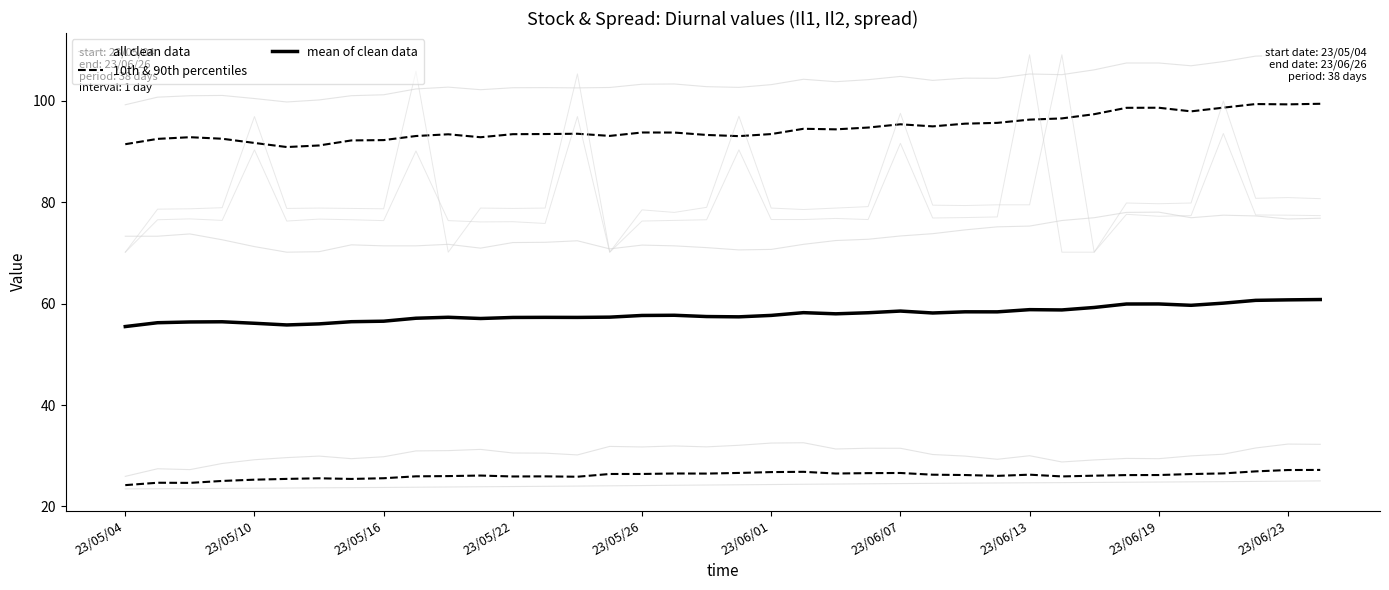

What is the value of the all clean data point at the 28th from the left?

104.5